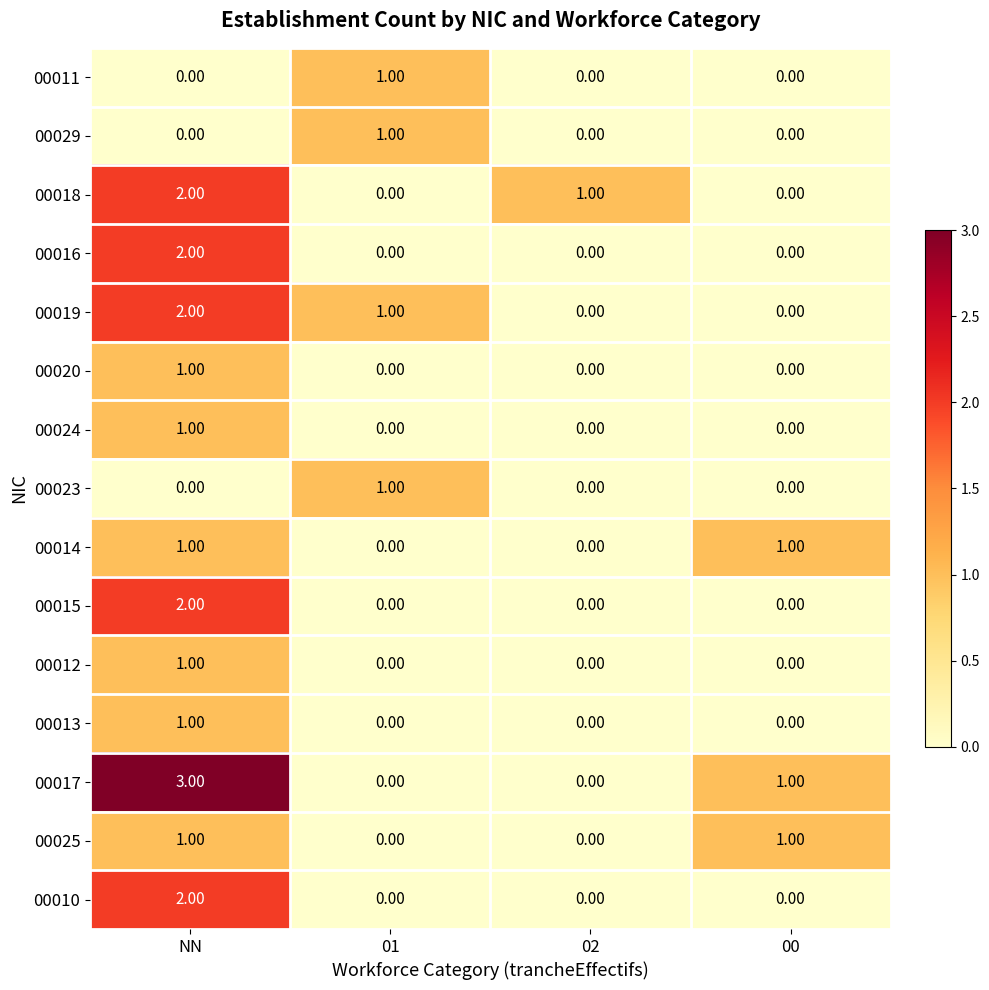

At which label does 00019 first exceed 1?

NN